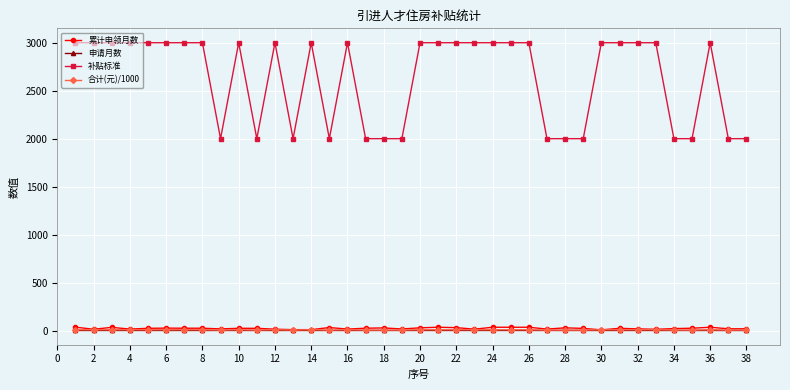

What is the value of the 合计(元)/1000 point at the 23rd from the left?

9